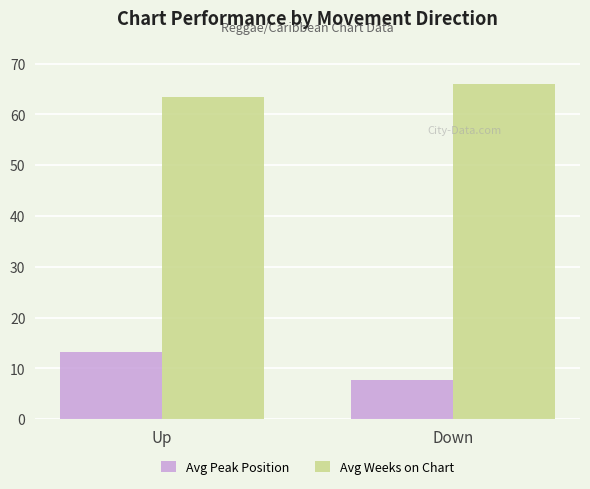

At which category is the sum across all series the highest?

Up